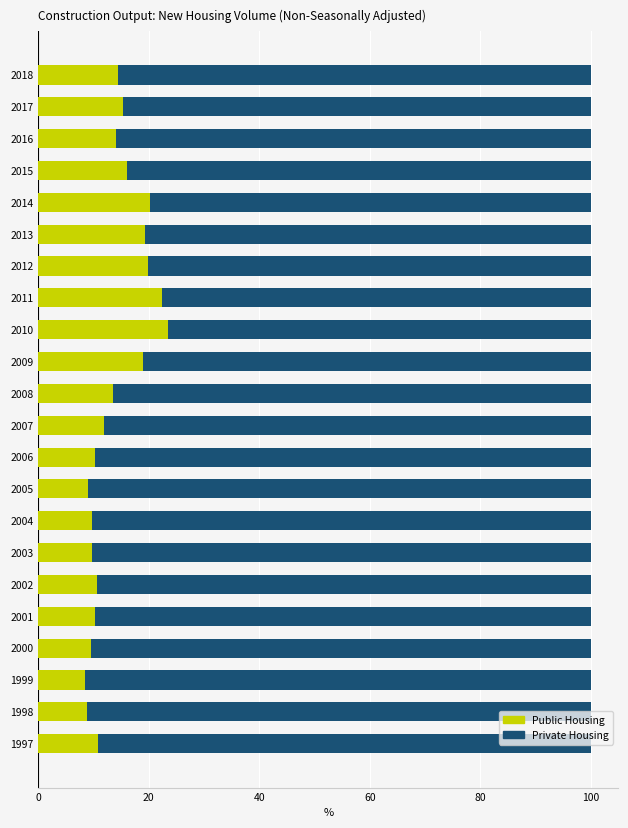

True or false: Public Housing has a value of 19.0 at 2009.

True